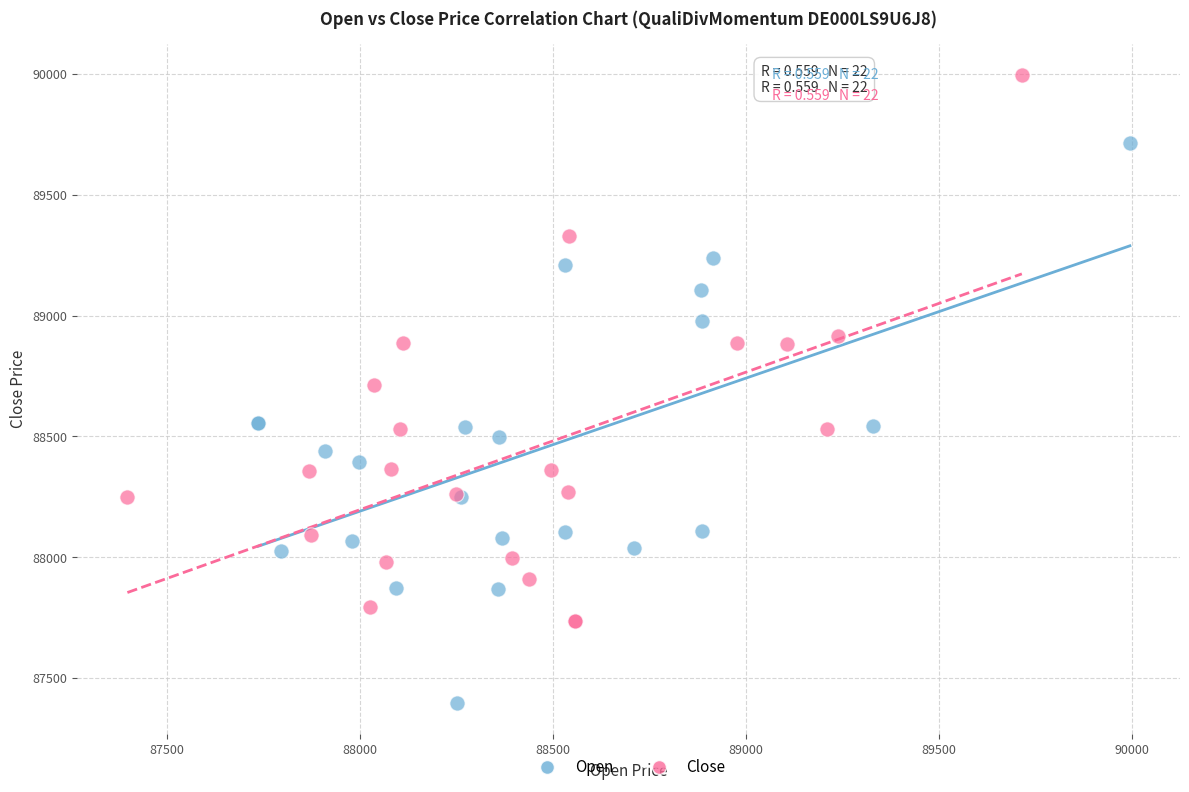

Which series contains the highest Y value?

Close